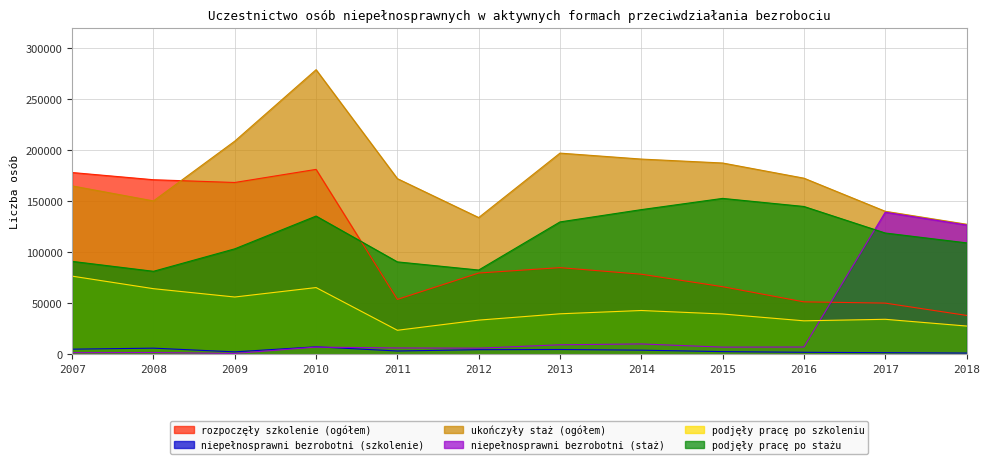

How many lines are shown in the chart?

6